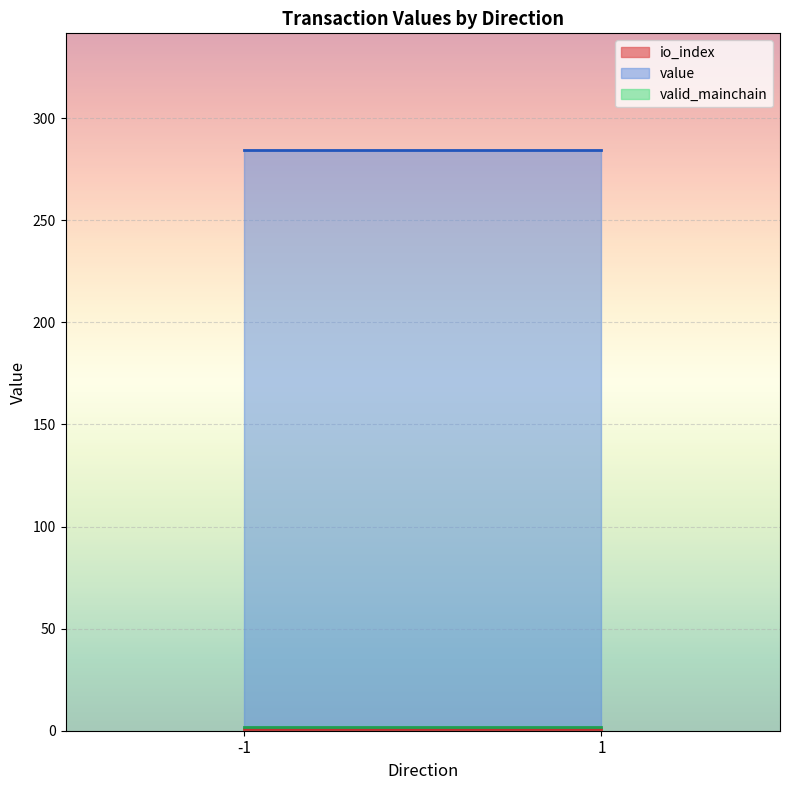

Read the value value at -1.

284.6